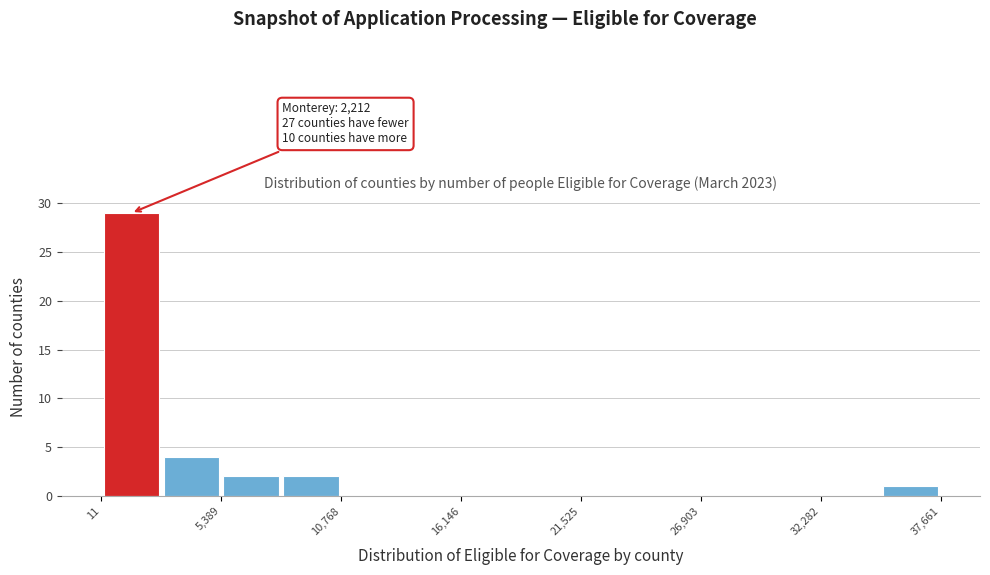

Around what value on the x-axis is the tallest bar? Give the approximate position of its centre, as read against the axis.

1000